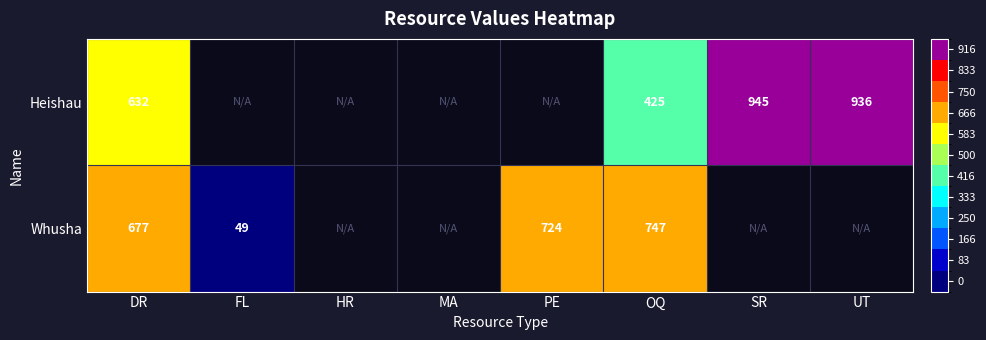

At which category is the sum across all series the highest?

DR